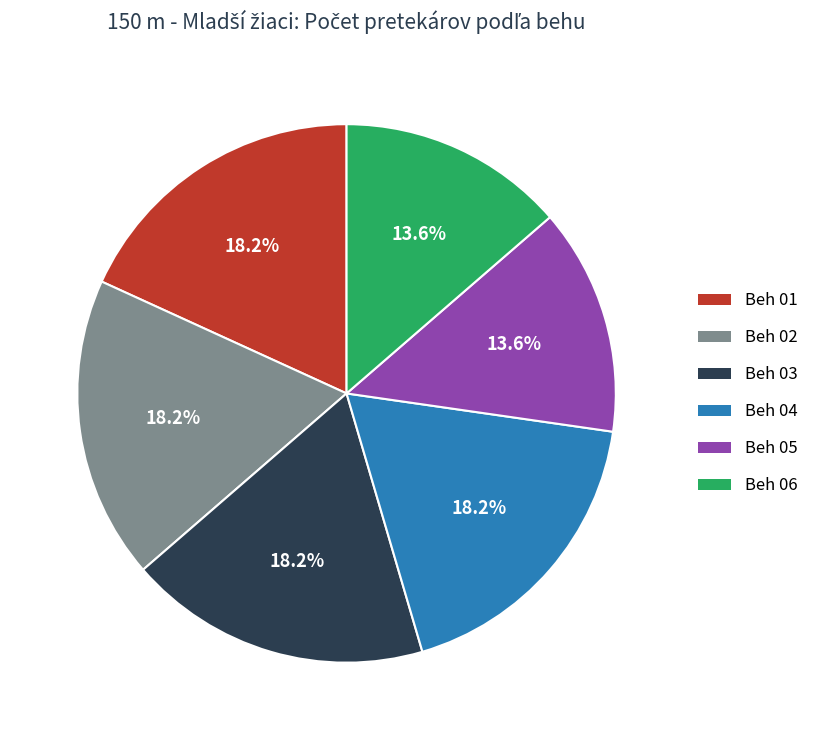

What percentage is the Beh 04 slice, to the nearest percent?

18%